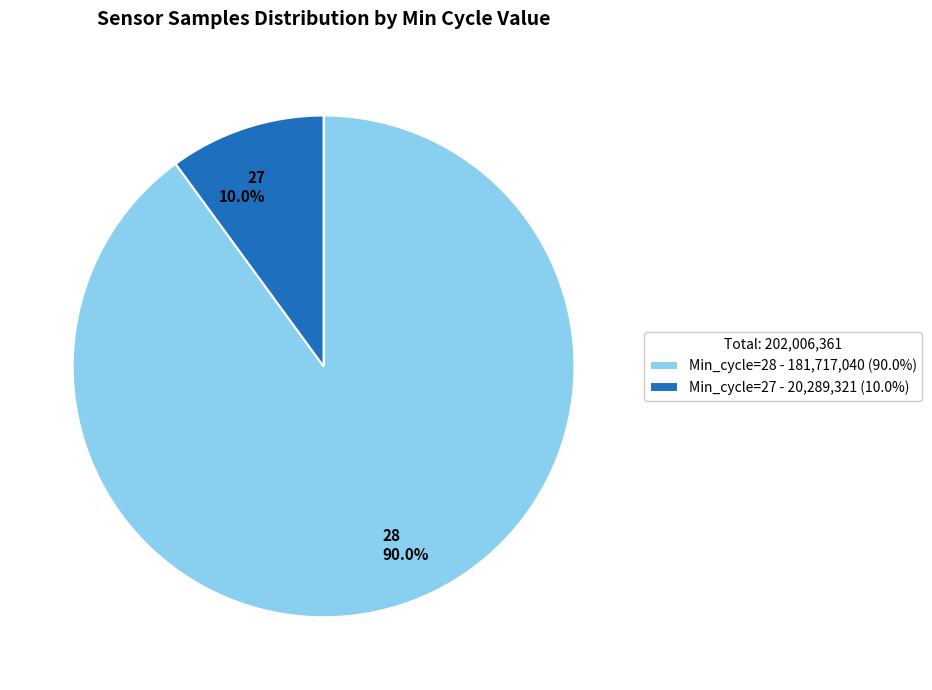

How many slices are in this pie chart?

2